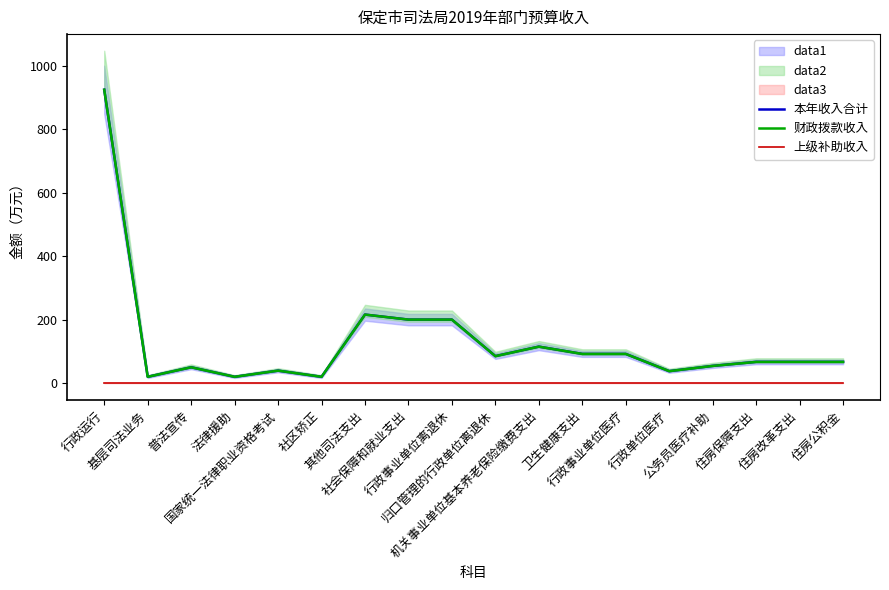

True or false: 本年收入合计 and 财政拨款收入 intersect in this chart.

False